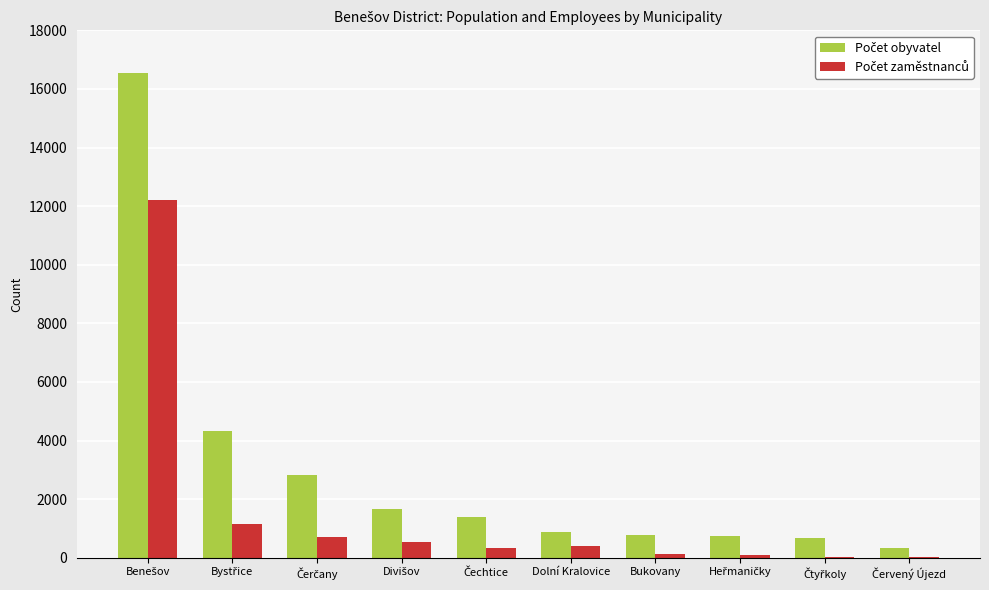

How many groups of bars are there?

10